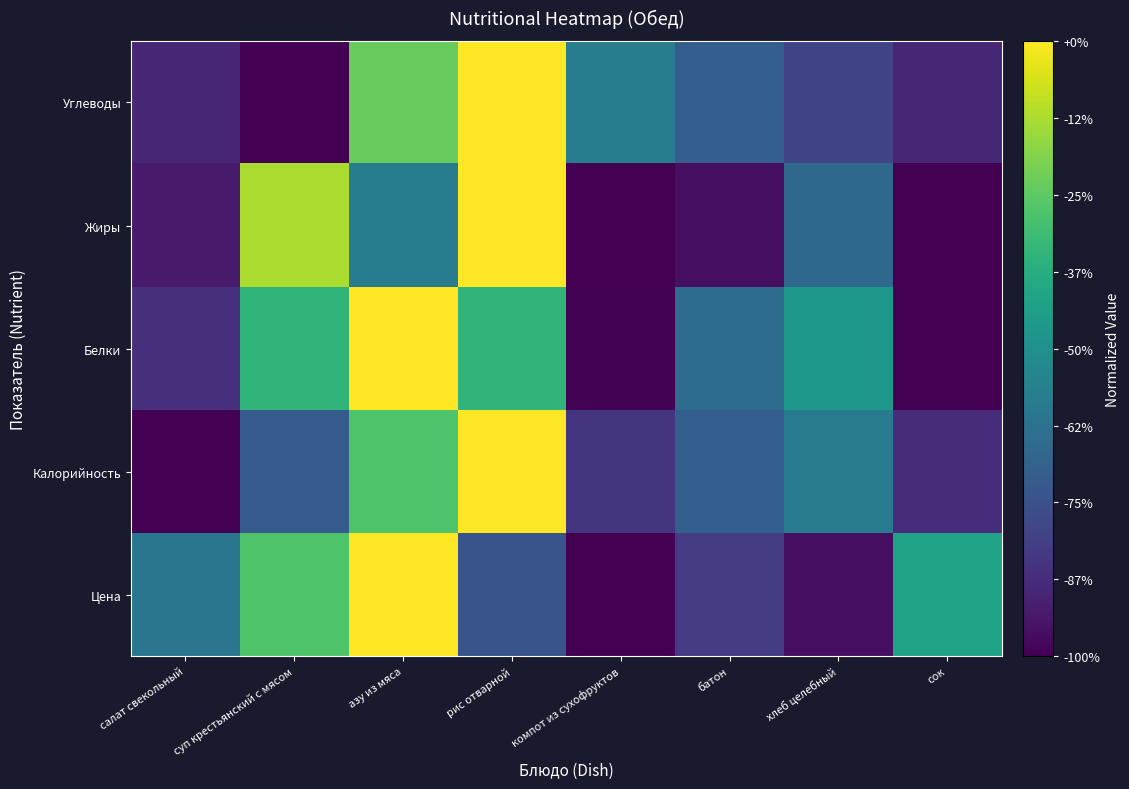

Reading left to right, list all the values displayed in this chart.

Цена: салат свекольный=0.4	суп крестьянский с мясом=0.7	азу из мяса=1.0	рис отварной=0.3	компот из сухофруктов=0.0	батон=0.2	хлеб целебный=0.0	сок=0.6
Калорийность: салат свекольный=0.0	суп крестьянский с мясом=0.3	азу из мяса=0.7	рис отварной=1.0	компот из сухофруктов=0.2	батон=0.3	хлеб целебный=0.4	сок=0.1
Белки: салат свекольный=0.1	суп крестьянский с мясом=0.7	азу из мяса=1.0	рис отварной=0.7	компот из сухофруктов=0.0	батон=0.4	хлеб целебный=0.5	сок=0.0
Жиры: салат свекольный=0.1	суп крестьянский с мясом=0.9	азу из мяса=0.4	рис отварной=1.0	компот из сухофруктов=0.0	батон=0.0	хлеб целебный=0.3	сок=0.0
Углеводы: салат свекольный=0.1	суп крестьянский с мясом=0.0	азу из мяса=0.8	рис отварной=1.0	компот из сухофруктов=0.4	батон=0.3	хлеб целебный=0.2	сок=0.1